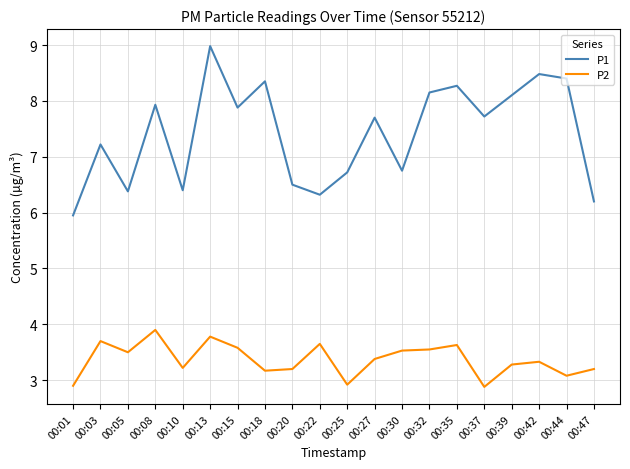

What is the difference between the maximum and minimum values in the P1 series?

3.0